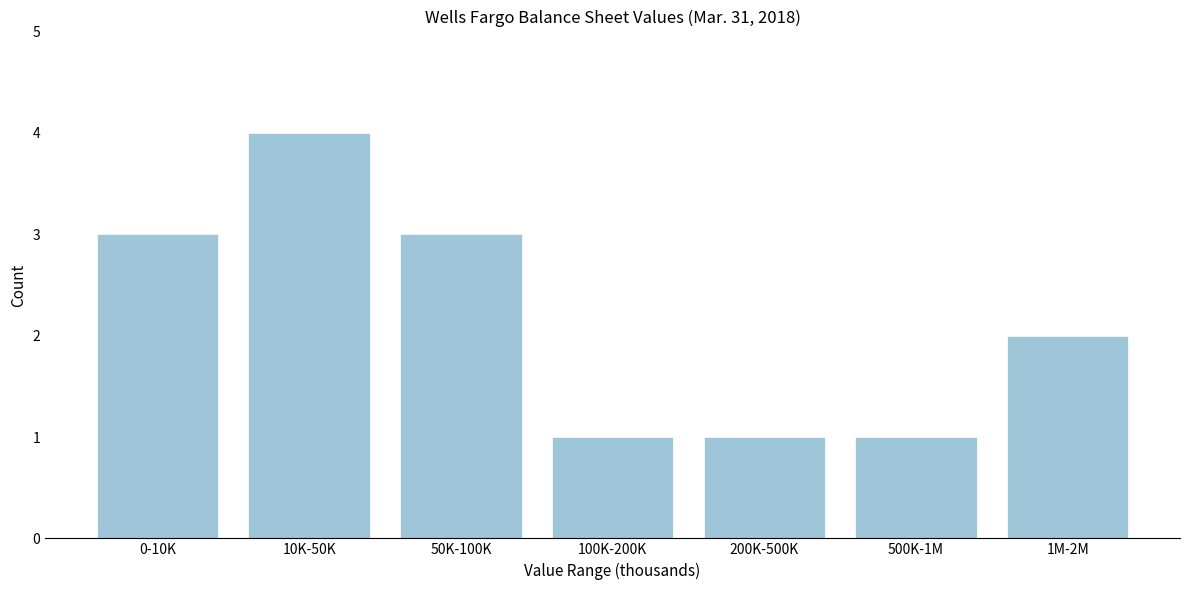

Reading left to right, transcribe all the data shown in this chart.

3	4	3	1	1	1	2